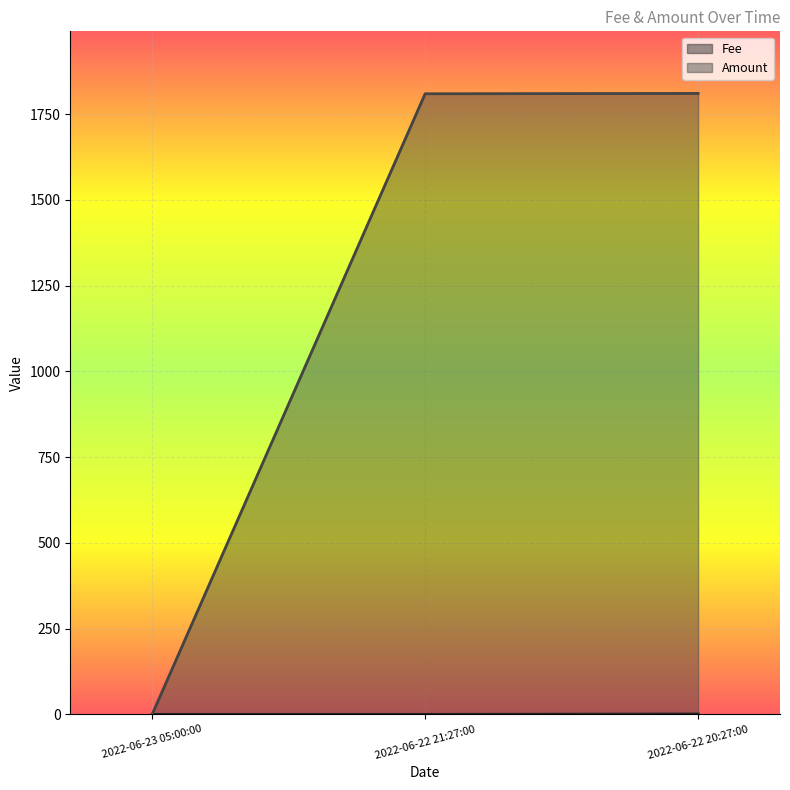

Reading left to right, extract all data points from this chart.

Fee: 2022-06-23 05:00:00=0.0	2022-06-22 21:27:00=0.0	2022-06-22 20:27:00=1.0
Amount: 2022-06-23 05:00:00=0.0	2022-06-22 21:27:00=1809.4	2022-06-22 20:27:00=1810.4